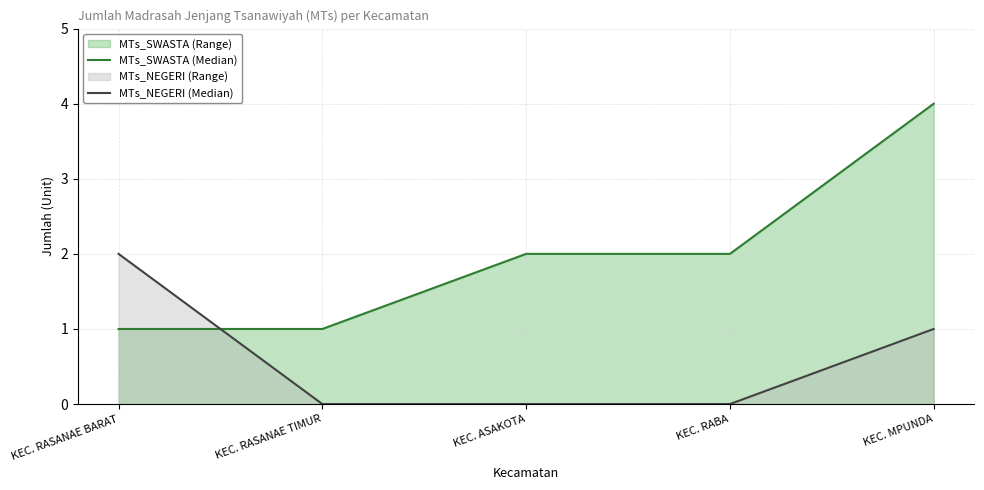

Which series has the largest range (max minus min)?

MTs_SWASTA (Median)